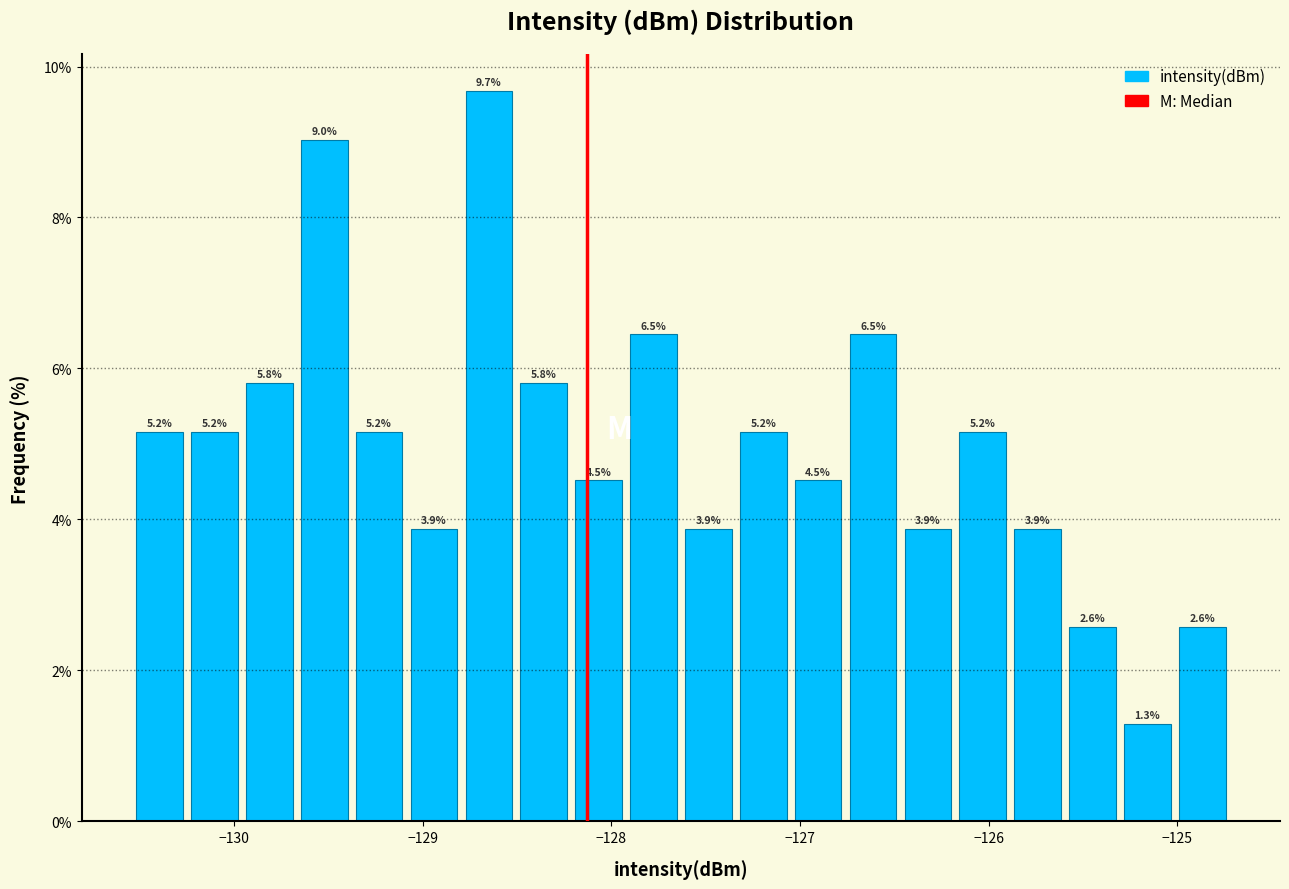

Read against the x-axis, roughly where is the centre of the tallest bar?

-128.7